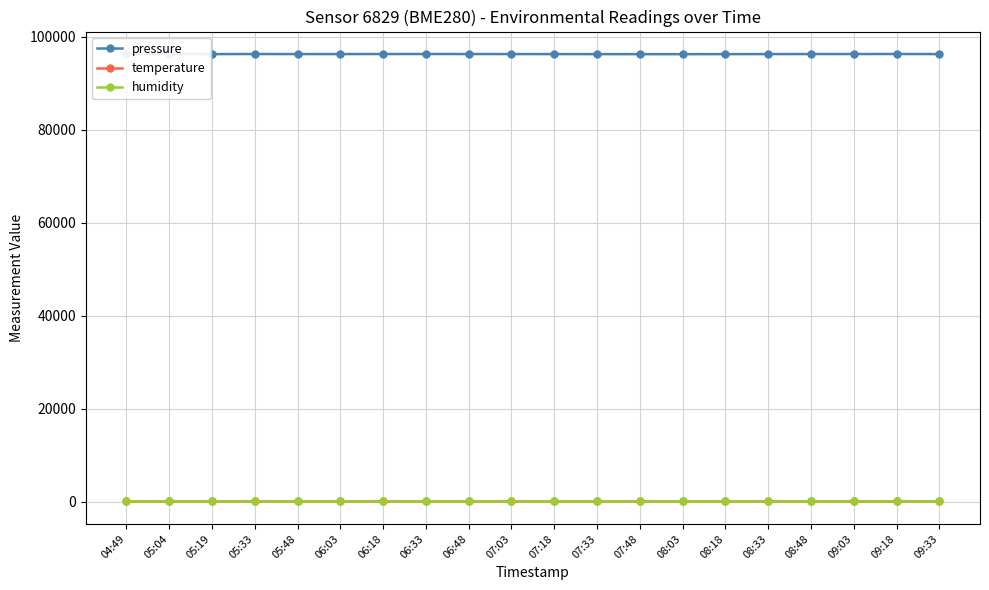

The value of humidity at 07:18 is 100.0. True or false?

True